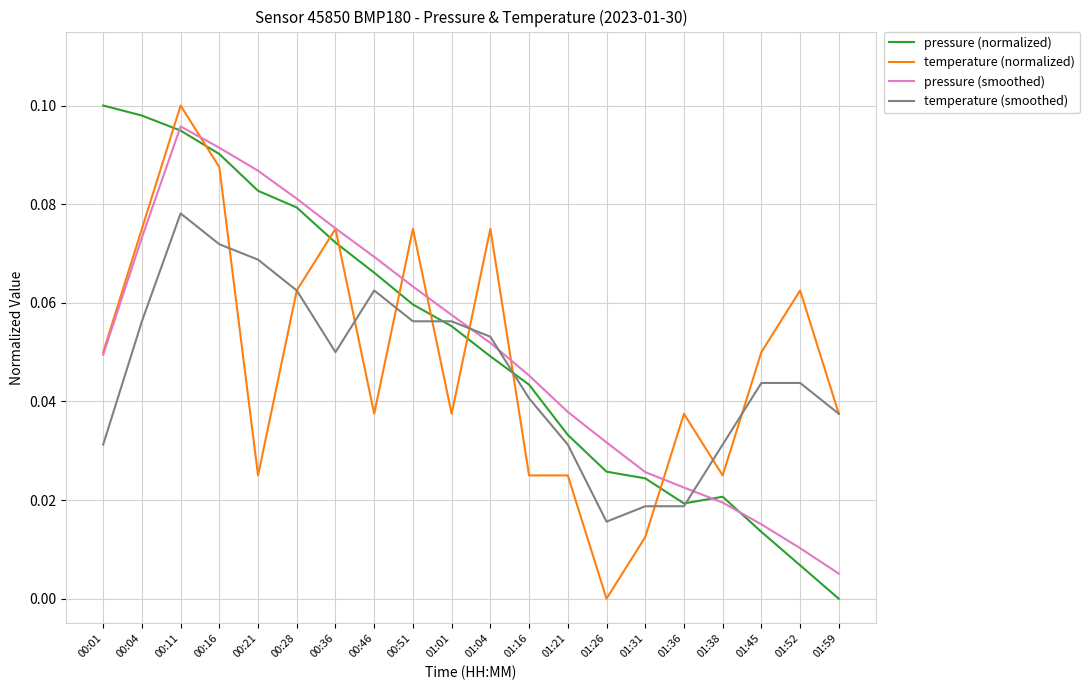

What is the total value across all series at 00:04?

0.3